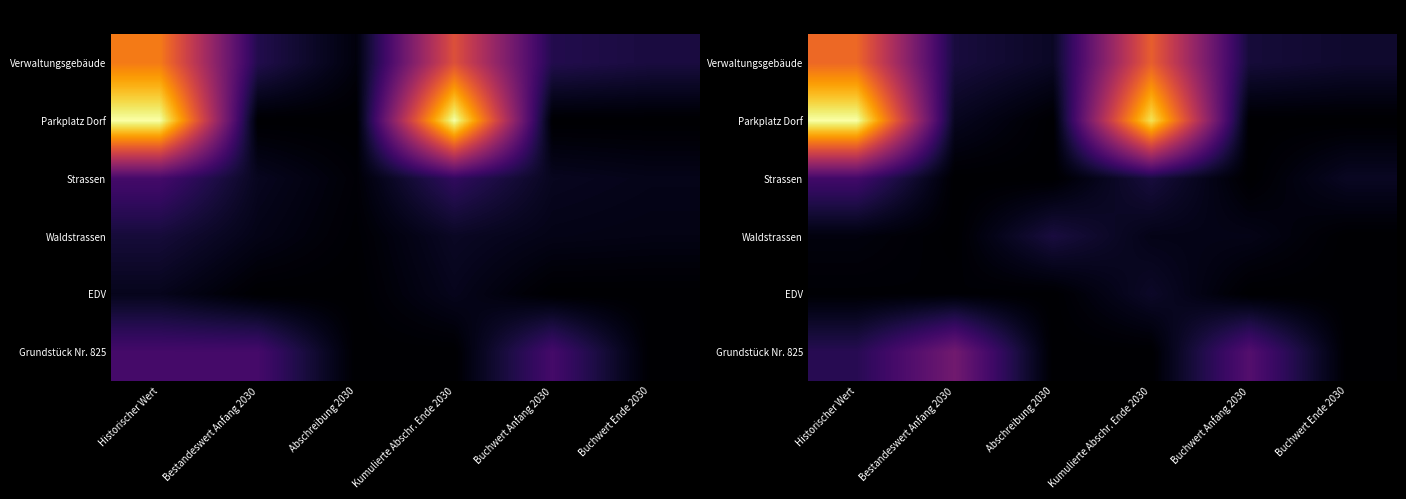

The value of Grundstück Nr. 825 at Abschreibung 2030 is 0.0. True or false?

True